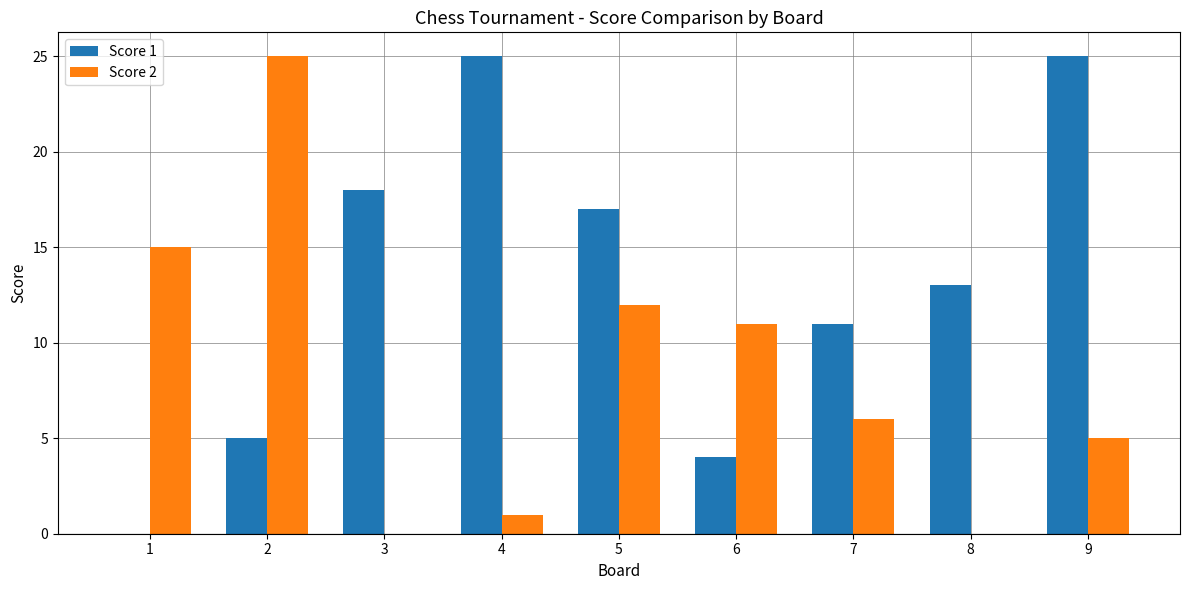

True or false: Score 1 has a value of 2 at 2.

False